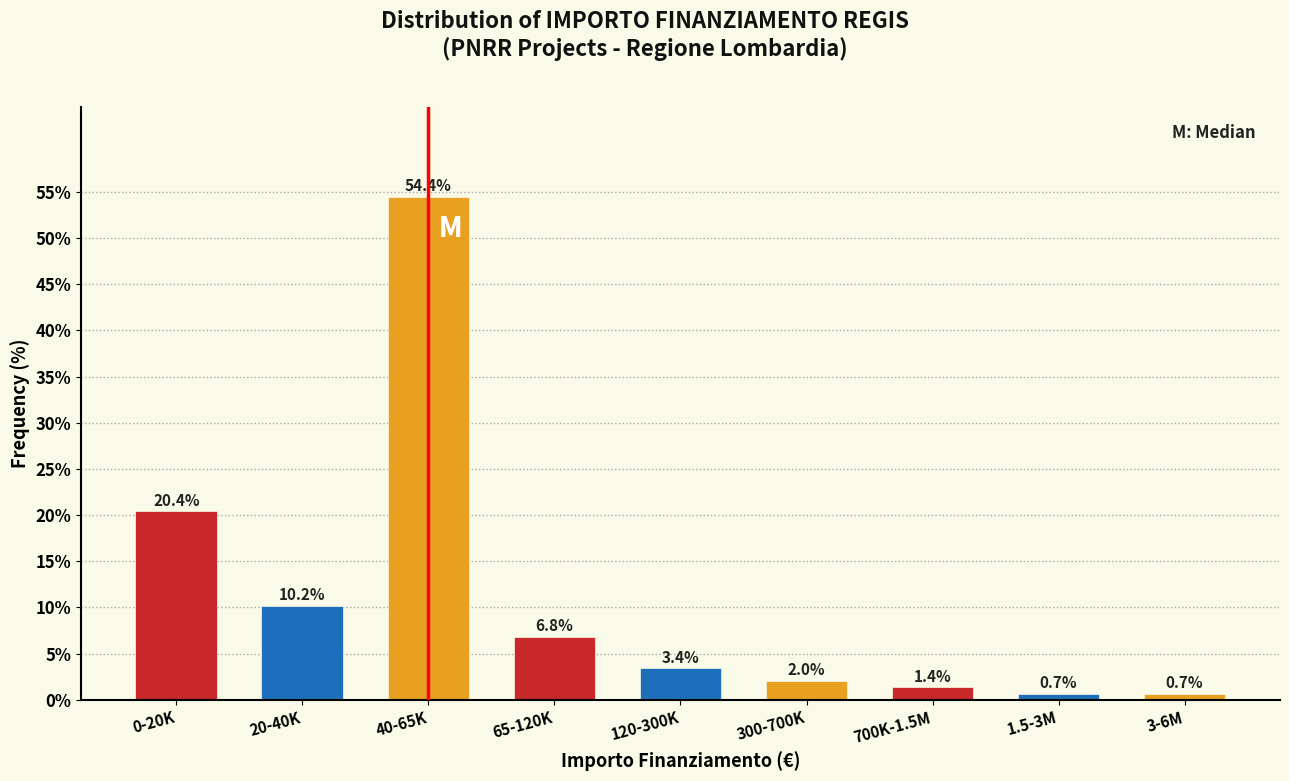

Reading left to right, what are all the values shown in this chart?

0-20K=20.4	20-40K=10.2	40-65K=54.4	65-120K=6.8	120-300K=3.4	300-700K=2.0	700K-1.5M=1.4	1.5-3M=0.7	3-6M=0.7